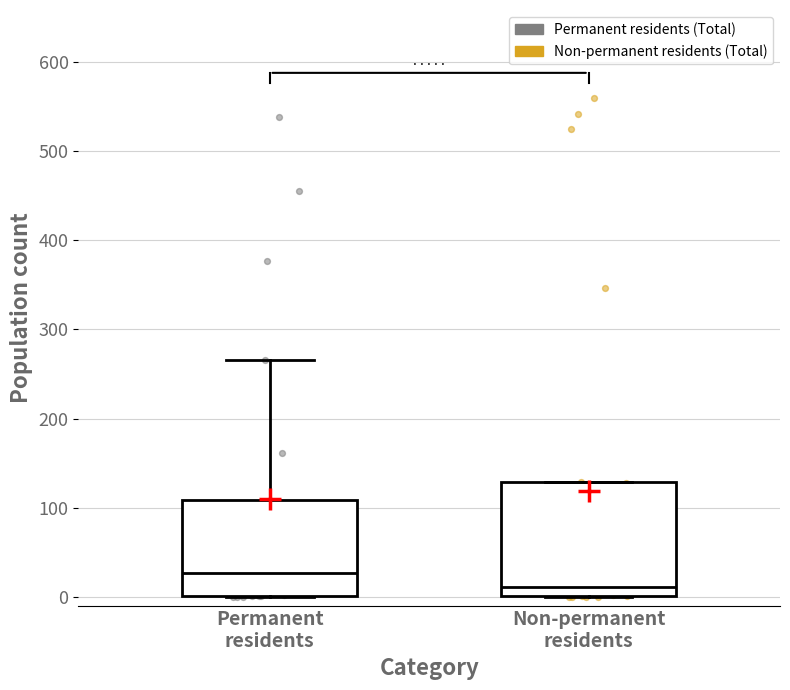

Reading left to right, read every box against the y-axis: the position of its median line, the range the box covers, and the ends of its whiskers. The values are not printed on the chart, so give them approximately, as read against the axis.

Permanent residents: median 30, box 0 to 110, whiskers 0 to 270
Non-permanent residents: median 10, box 0 to 130, whiskers 0 to 130